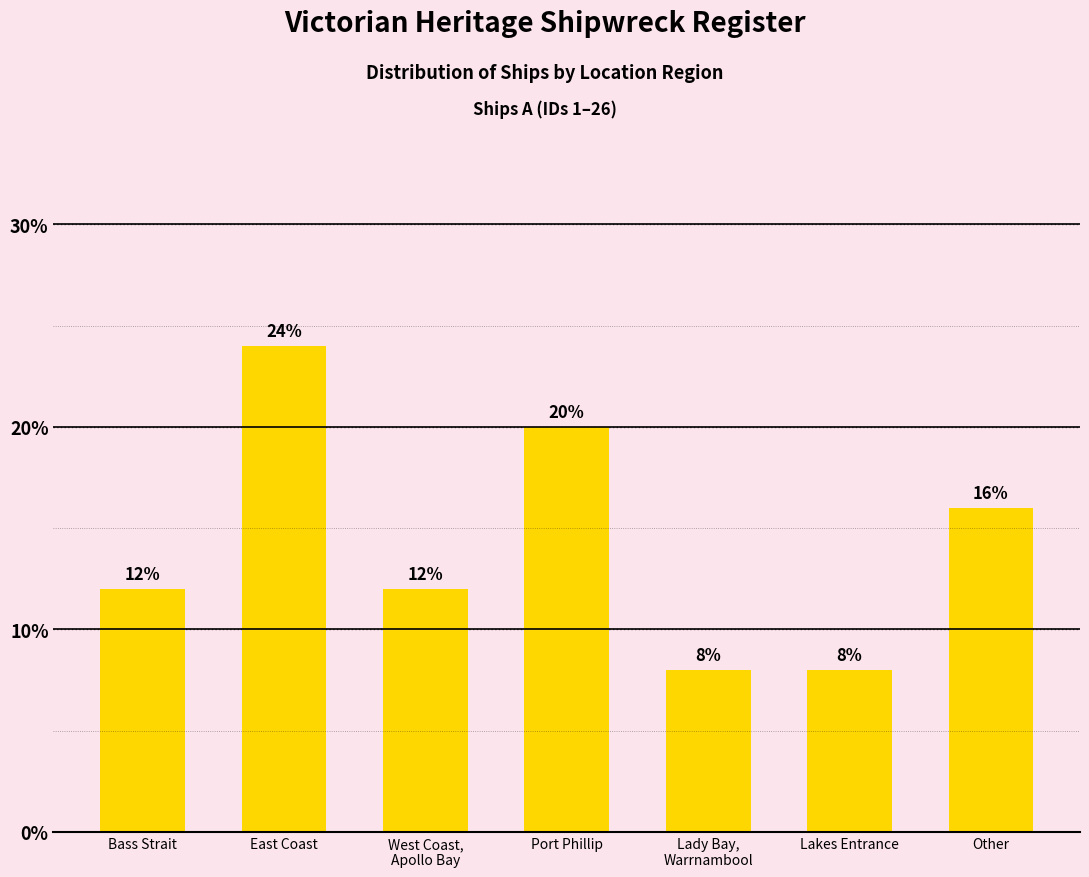

The chart shows a value of 22 at Other. True or false?

False